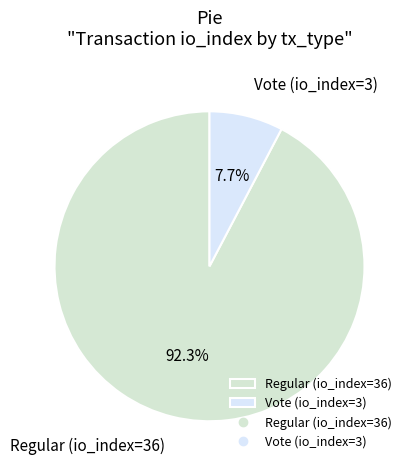

Which category has the biggest portion of the pie?

Regular (io_index=36)